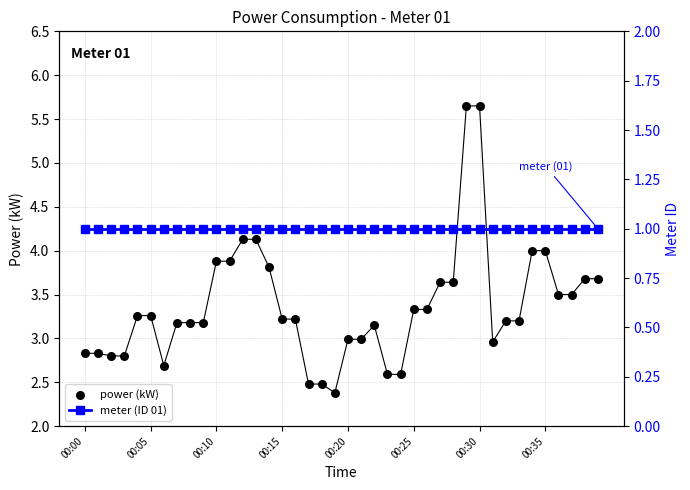

What are all the series names shown in the legend?

power (kW), meter (ID 01)